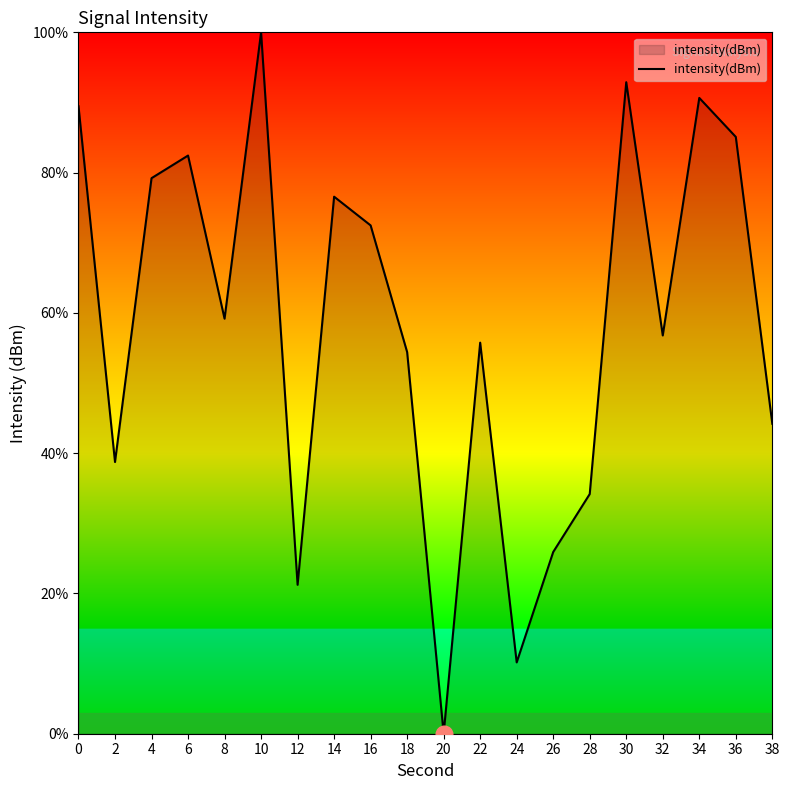

Does the chart have visible grid lines?

No